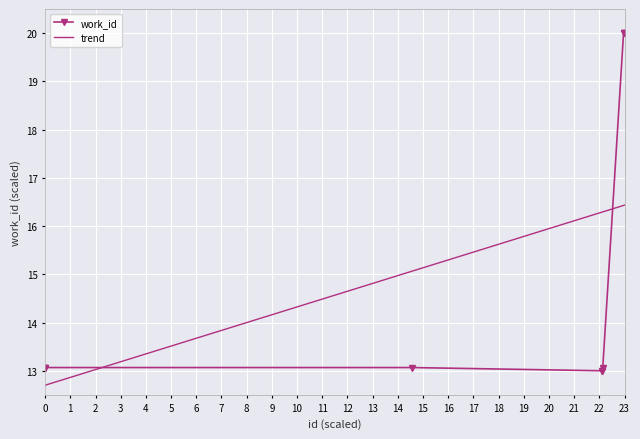

The value at 17831 is 7.0. True or false?

False